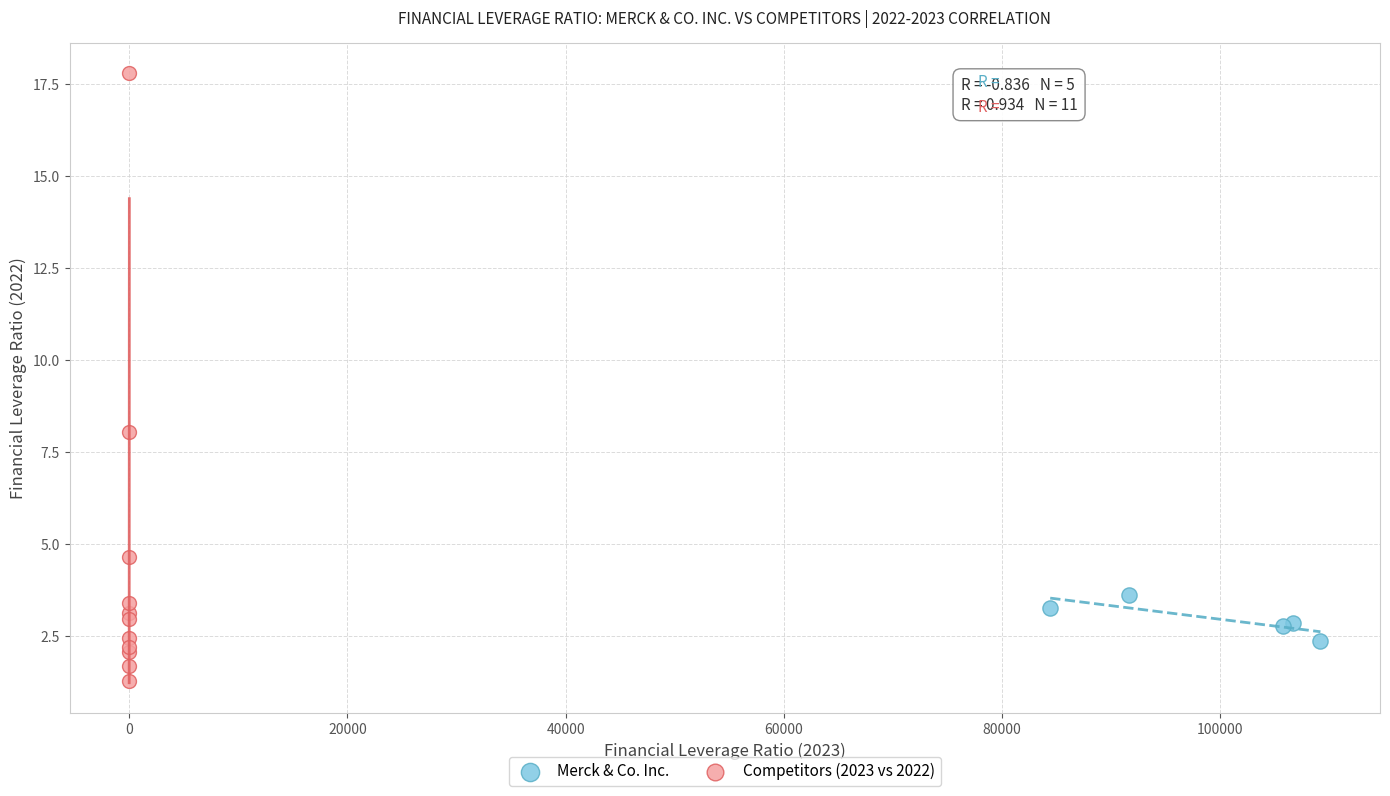

Which series reaches the maximum Y coordinate?

Competitors (2023 vs 2022)